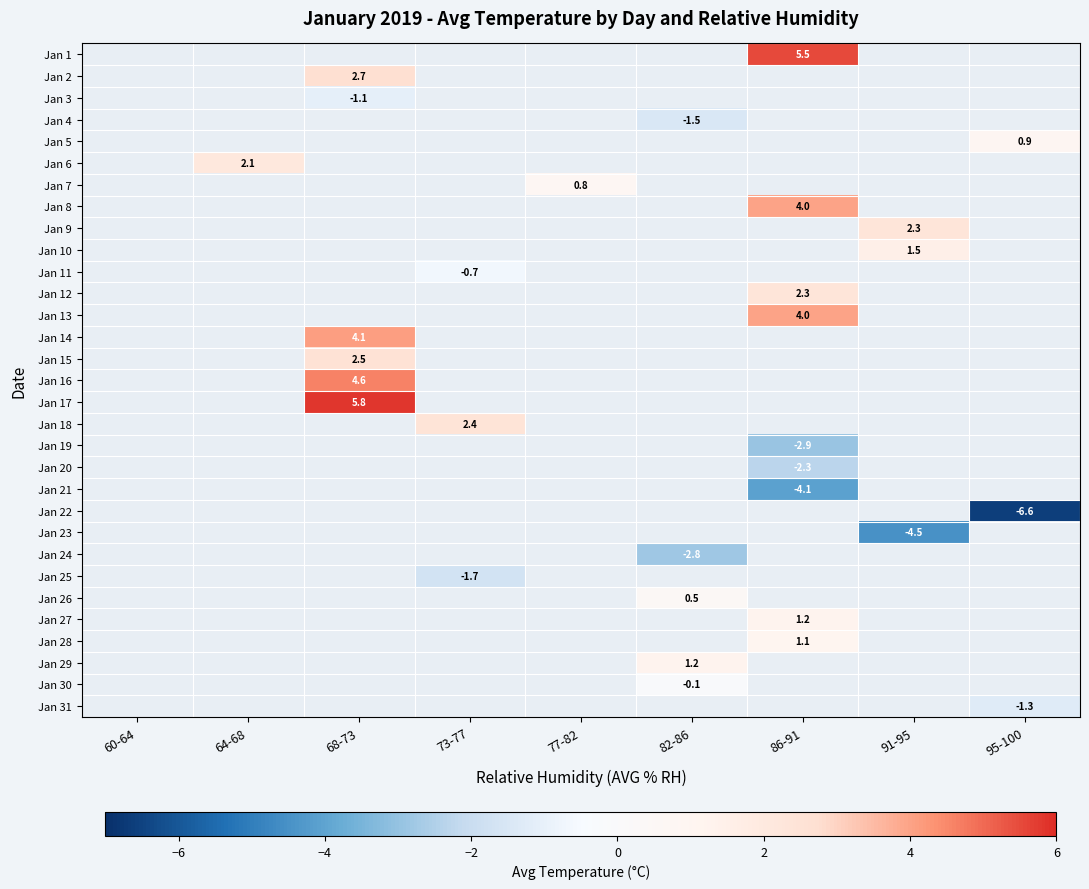

Is it true that Jan 18 equals 2.4 at 73-77?

True